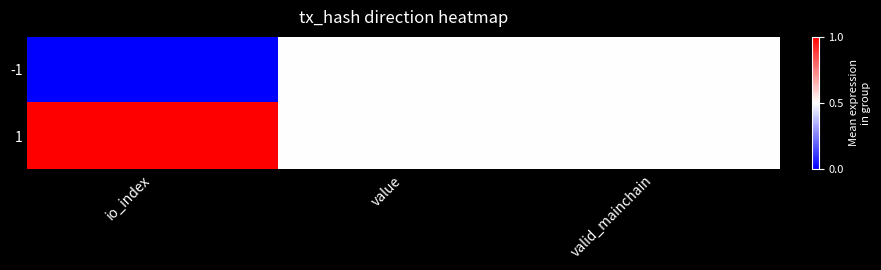

What is the spread (max minus min) of values at io_index?

1.0